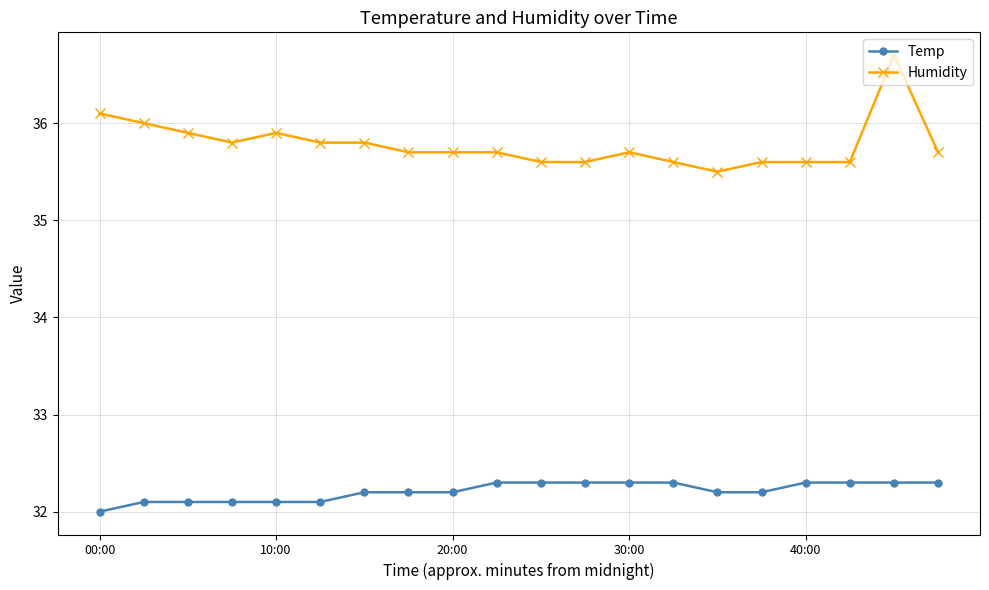

List the series in order of their peak value, lowest first.

Temp, Humidity